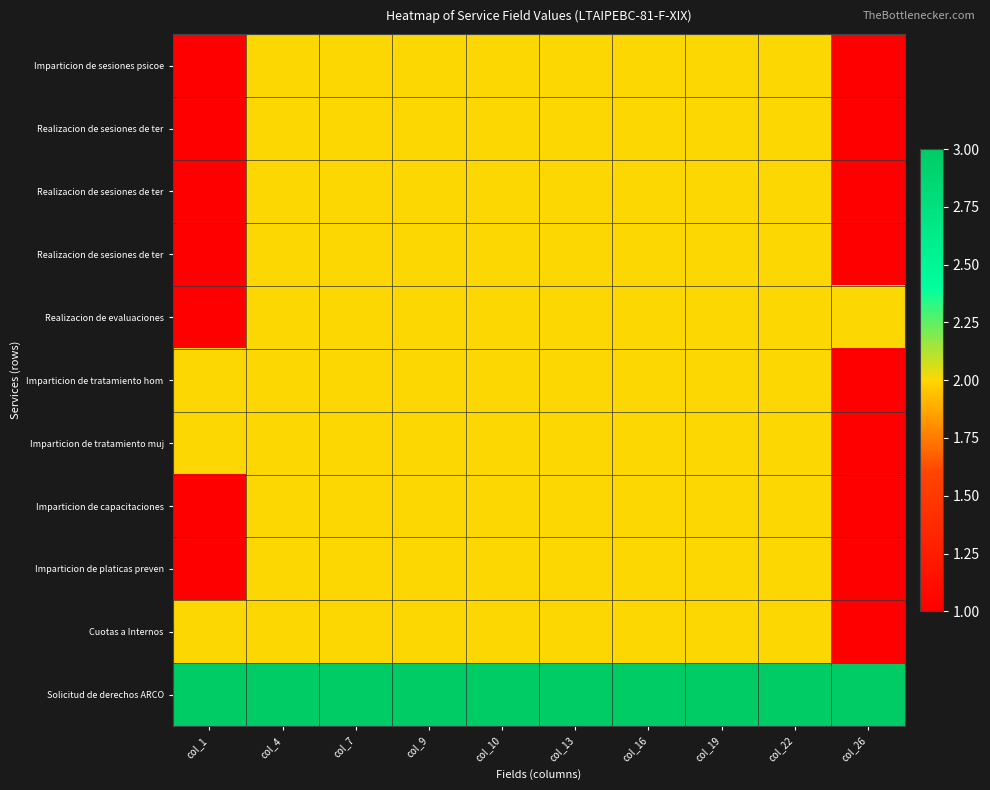

What is the minimum value shown in the chart?

1